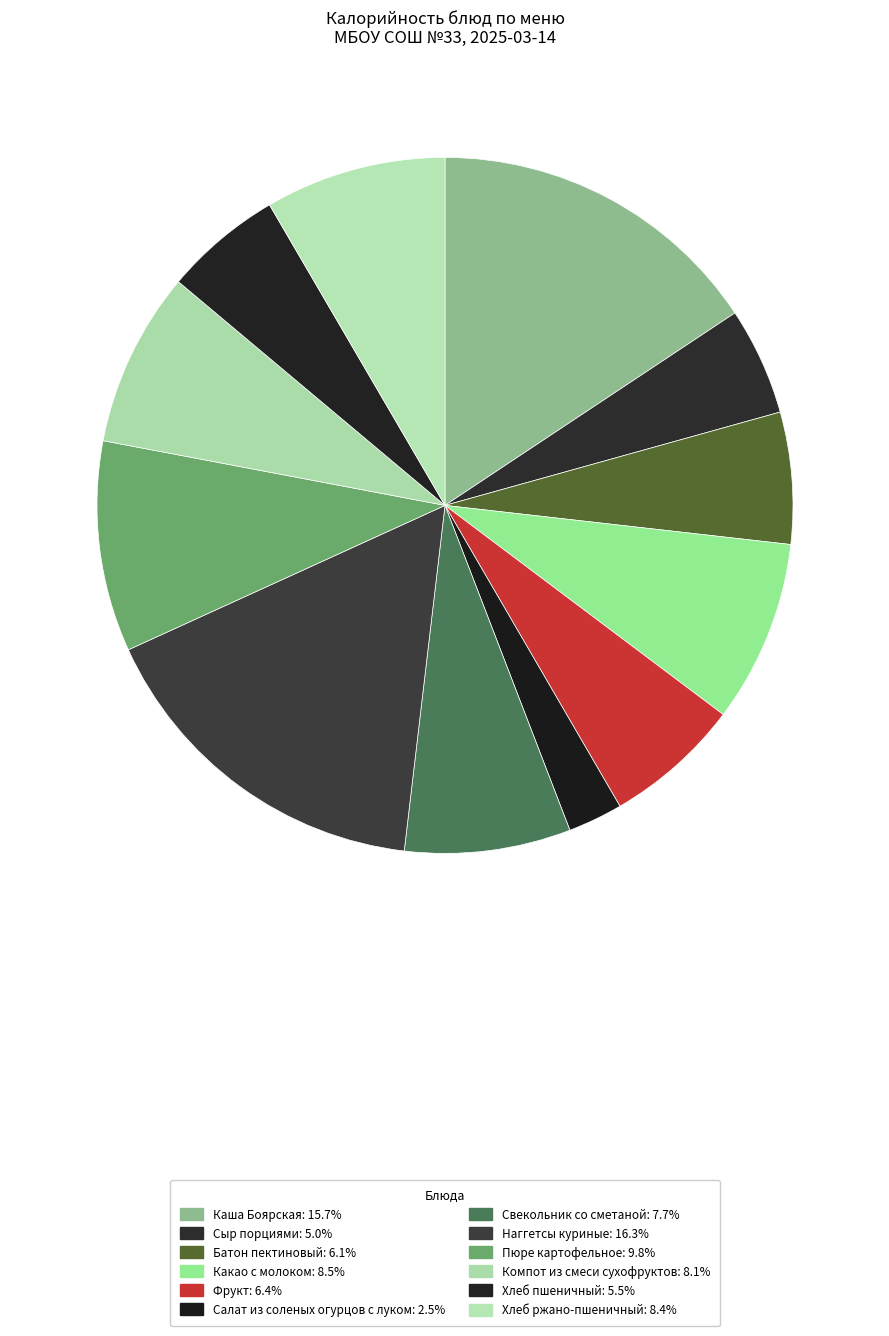

To the nearest percent, what is the difference between the Компот из смеси сухофруктов and Наггетсы куриные slice percentages?

8%